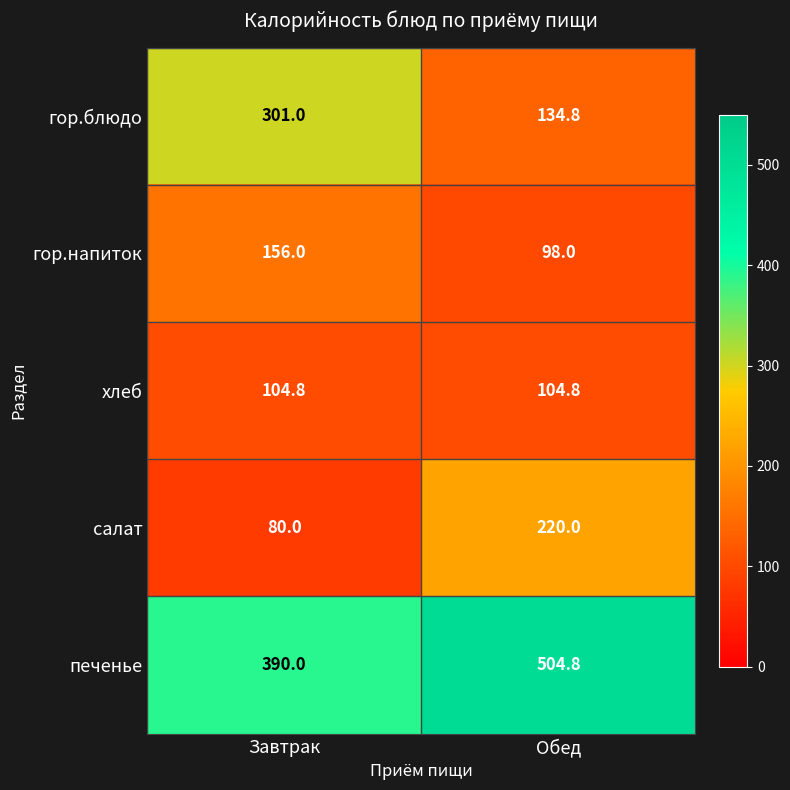

Between Завтрак and Обед, which series saw the biggest shift?

гор.блюдо